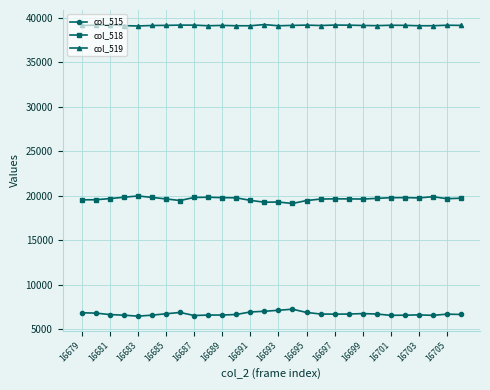

True or false: col_515 and col_519 cross at least once.

False